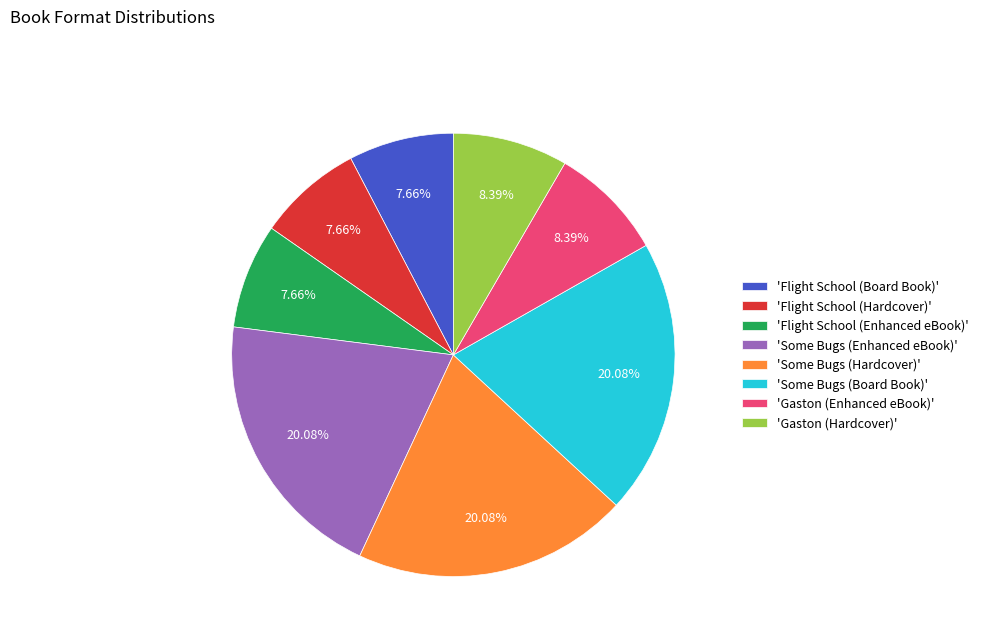

Is there a majority slice in this chart?

No